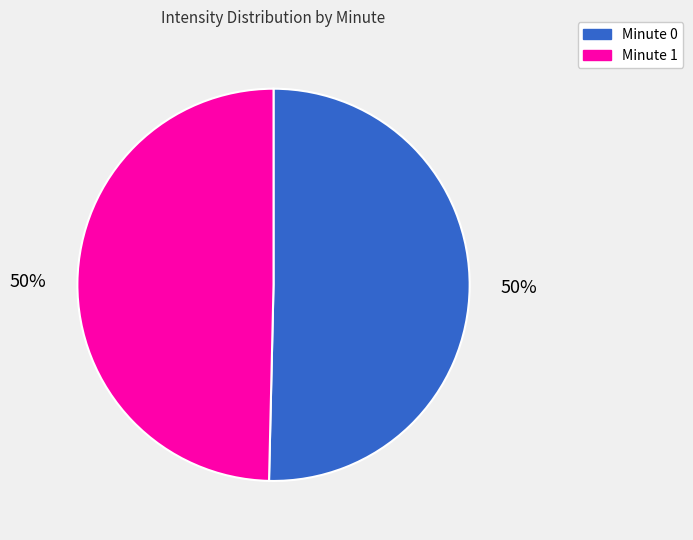

How many slices are in this pie chart?

2